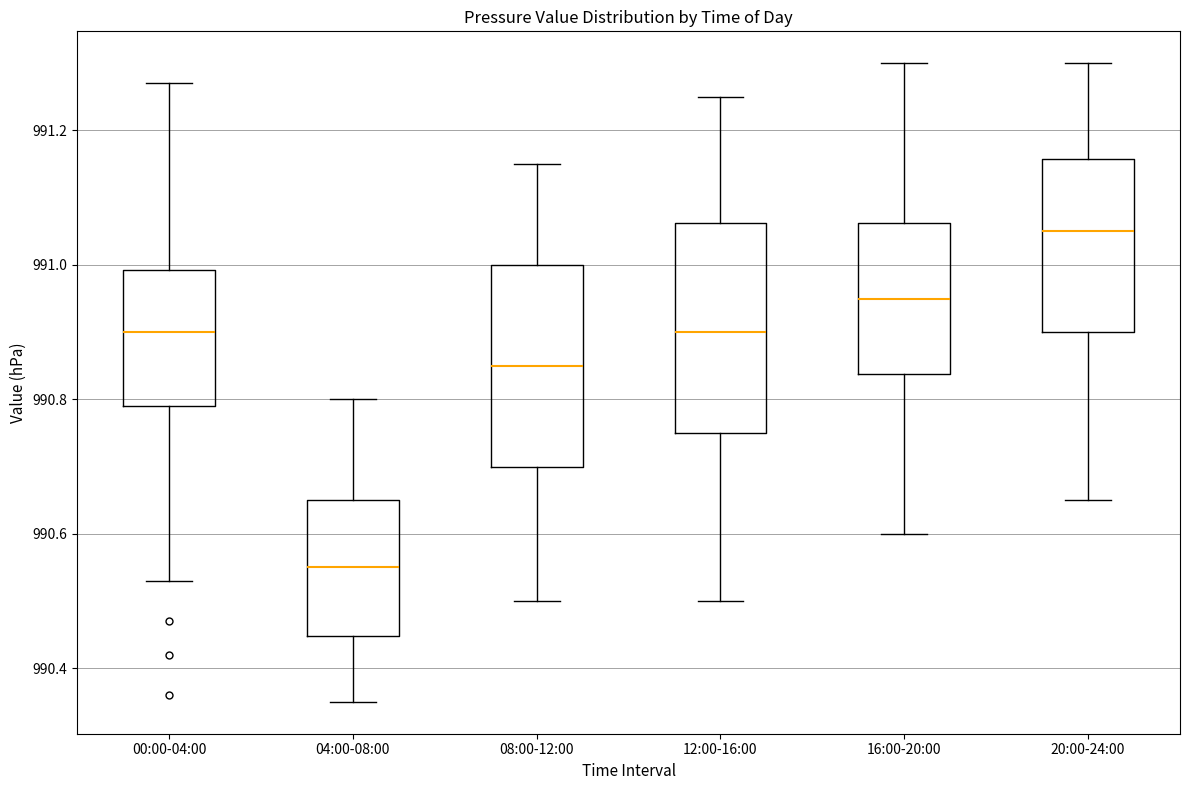

Where does the median line of the box for 12:00-16:00 sit on the y-axis? The values are not printed on the chart, so give them approximately, as read against the axis.

990.90